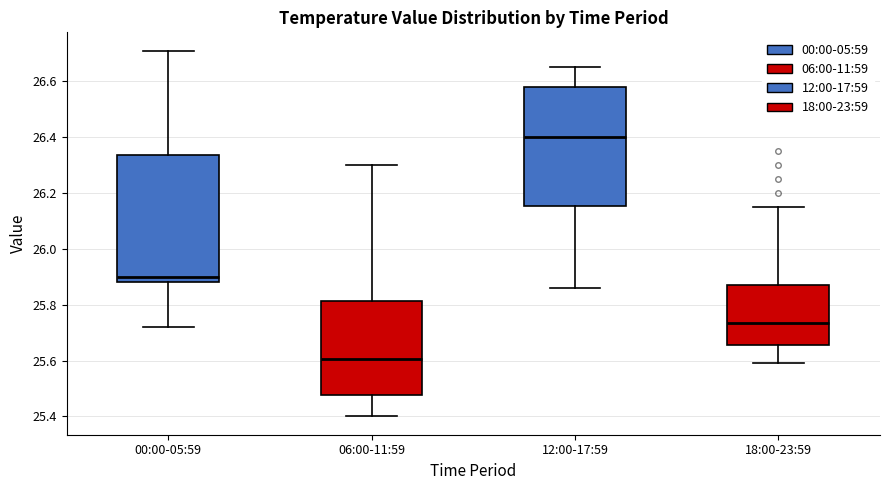

Which box's median line is the lowest?

06:00-11:59